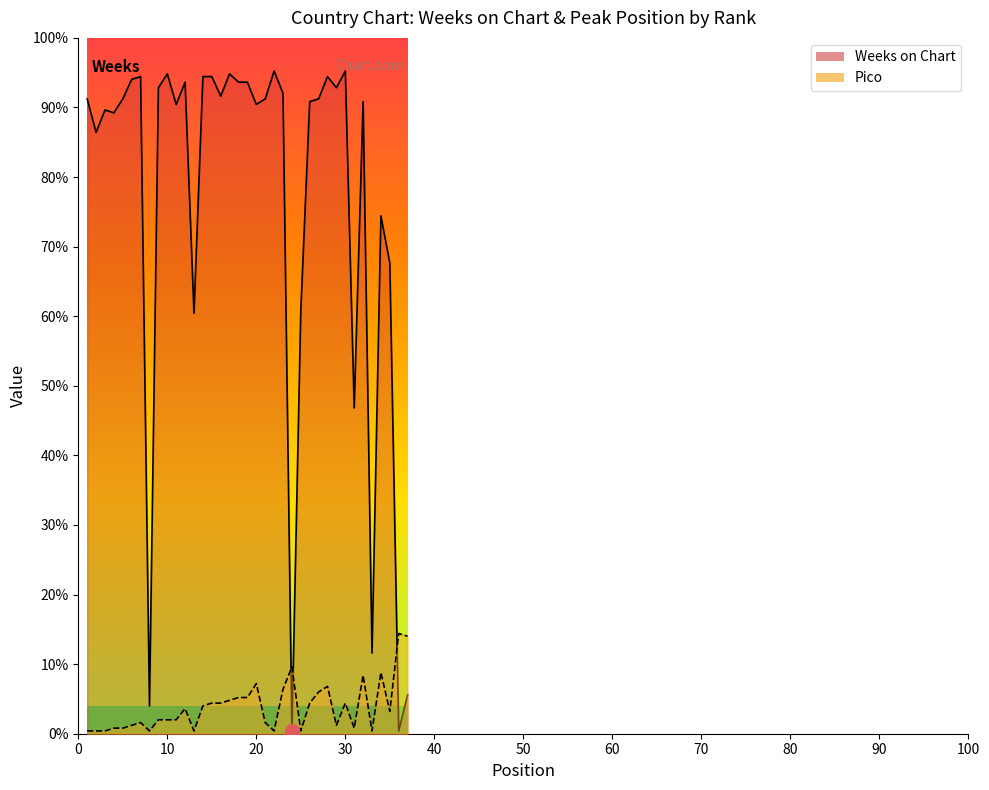

Reading left to right, transcribe all the data shown in this chart.

Weeks on Chart: 1=228	2=216	3=224	4=223	5=228	6=235	7=236	8=10	9=232	10=237	11=226	12=234	13=151	14=236	15=236	16=229	17=237	18=234	19=234	20=226	21=228	22=238	23=230	24=1	25=152	26=227	27=228	28=236	29=232	30=238	31=117	32=227	33=29	34=186	35=169	36=1	37=14
Pico: 1=1	2=1	3=1	4=2	5=2	6=3	7=4	8=1	9=5	10=5	11=5	12=9	13=1	14=10	15=11	16=11	17=12	18=13	19=13	20=18	21=4	22=1	23=16	24=24	25=1	26=11	27=15	28=17	29=3	30=11	31=2	32=21	33=1	34=22	35=8	36=36	37=35